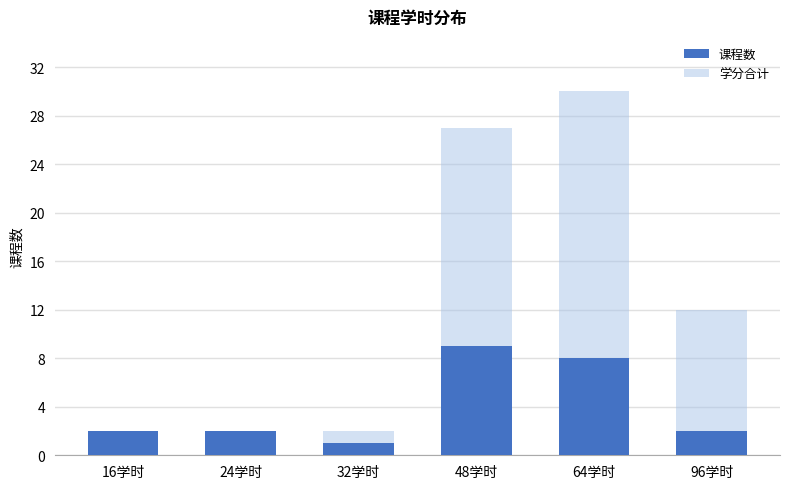

What is the approximate value of 课程数 at 24学时?

2